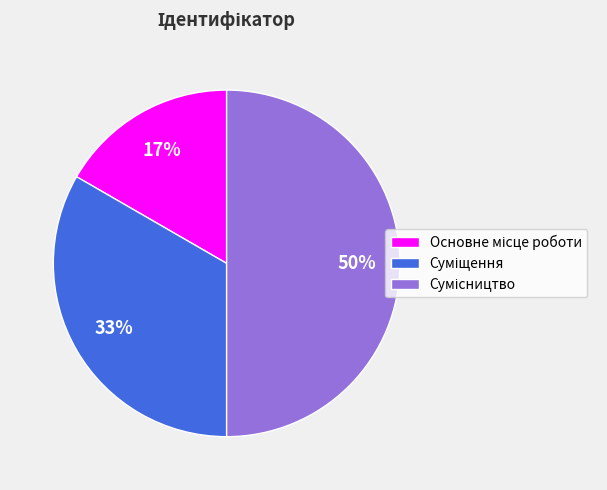

To the nearest percent, what is the average slice percentage?

33%